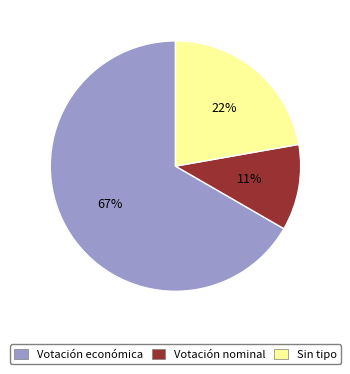

What is the largest slice in the pie chart?

Votación económica